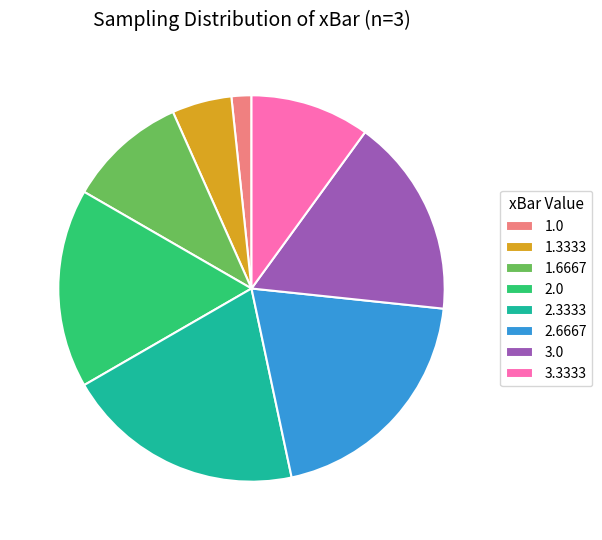

Which slice is the smallest?

1.0